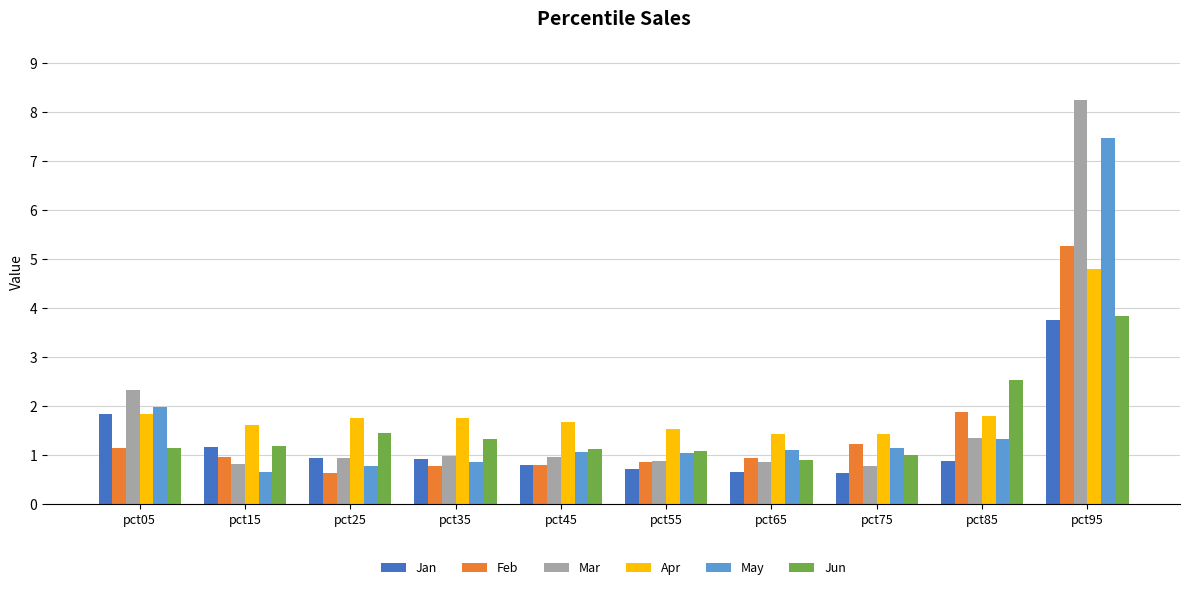

Is it true that Jan equals 1.3 at pct55?

False